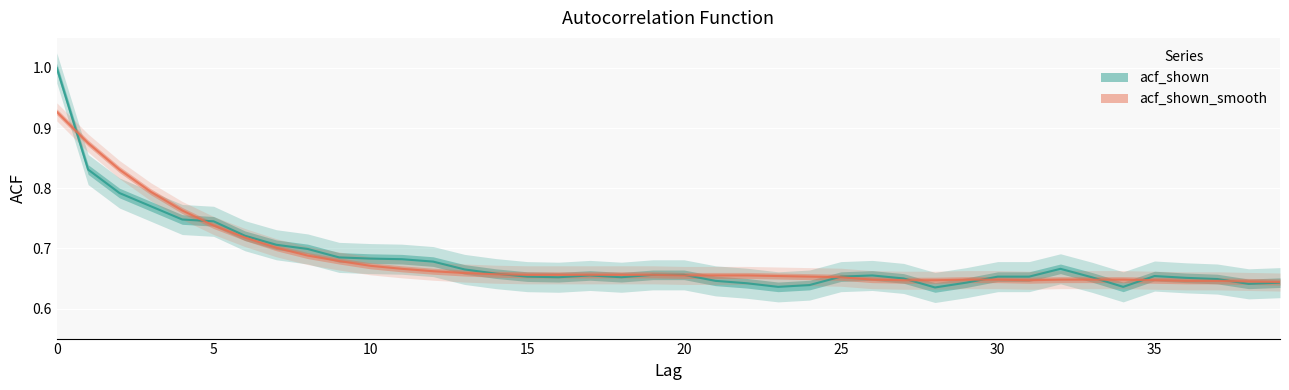

Is the value of acf_shown at 4 greater than the value of acf_shown_smooth at 39?

Yes